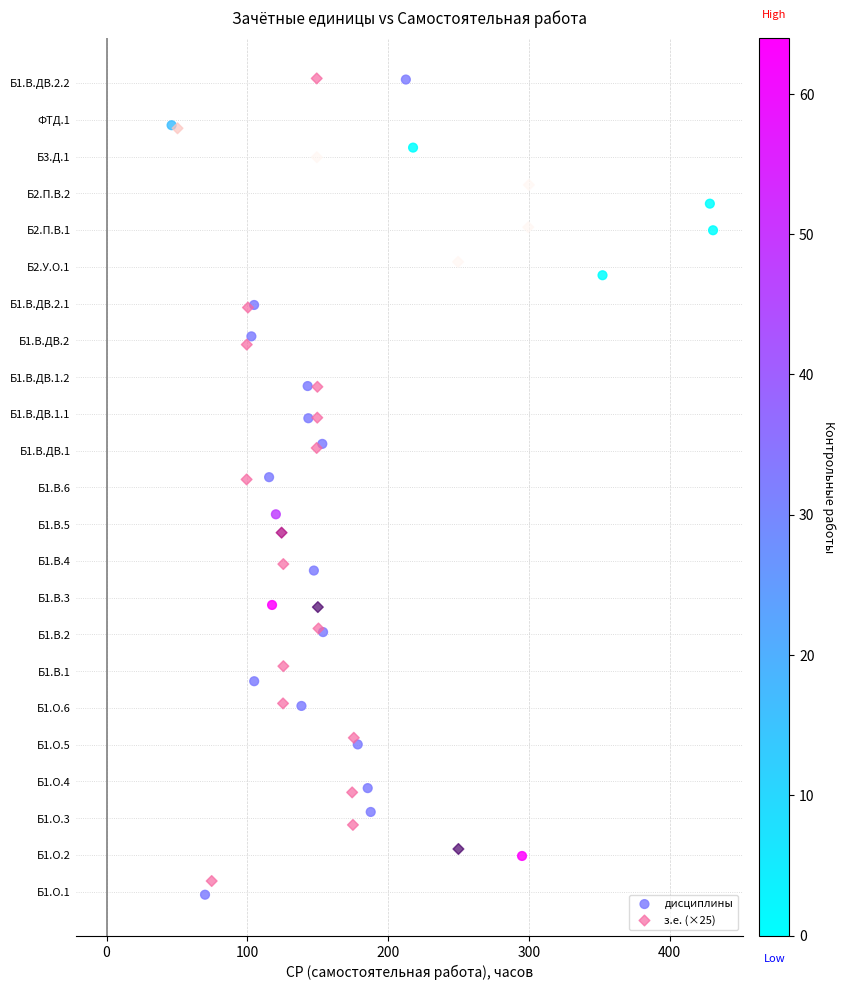

What are all the series names shown in the legend?

дисциплины, з.е. (×25)